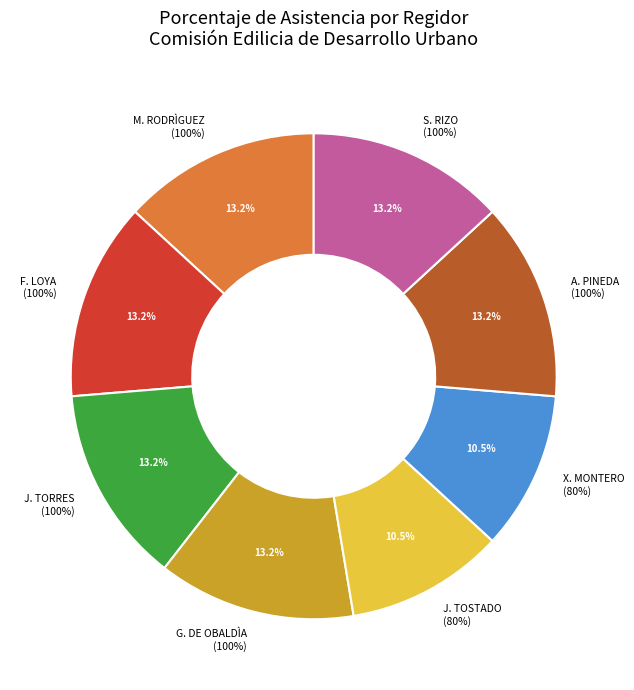

Is JOSÈ LUIS TOSTADO BASTIDAS the majority of the pie?

No